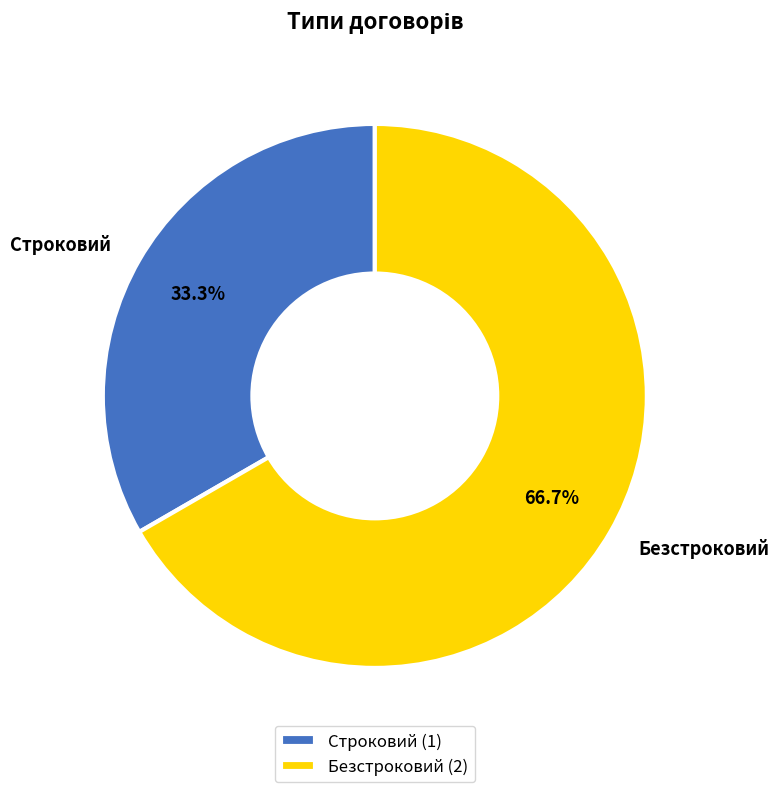

Does any single category account for the majority?

Yes